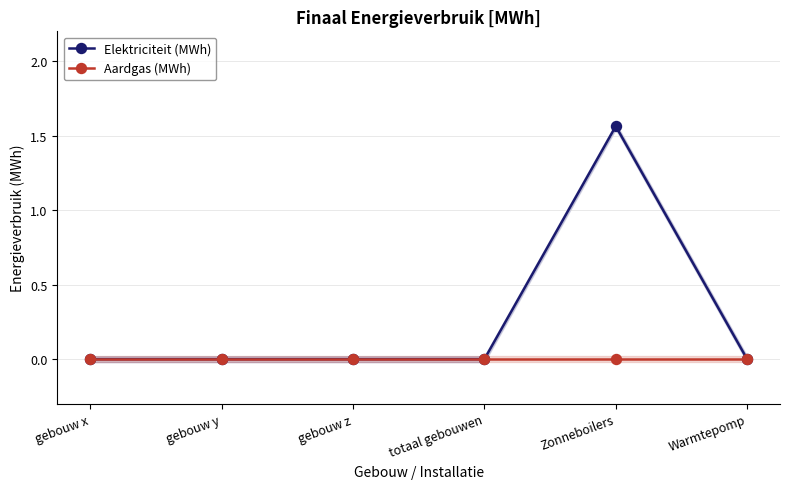

At which category does Elektriciteit (MWh) reach its first local peak?

Zonneboilers